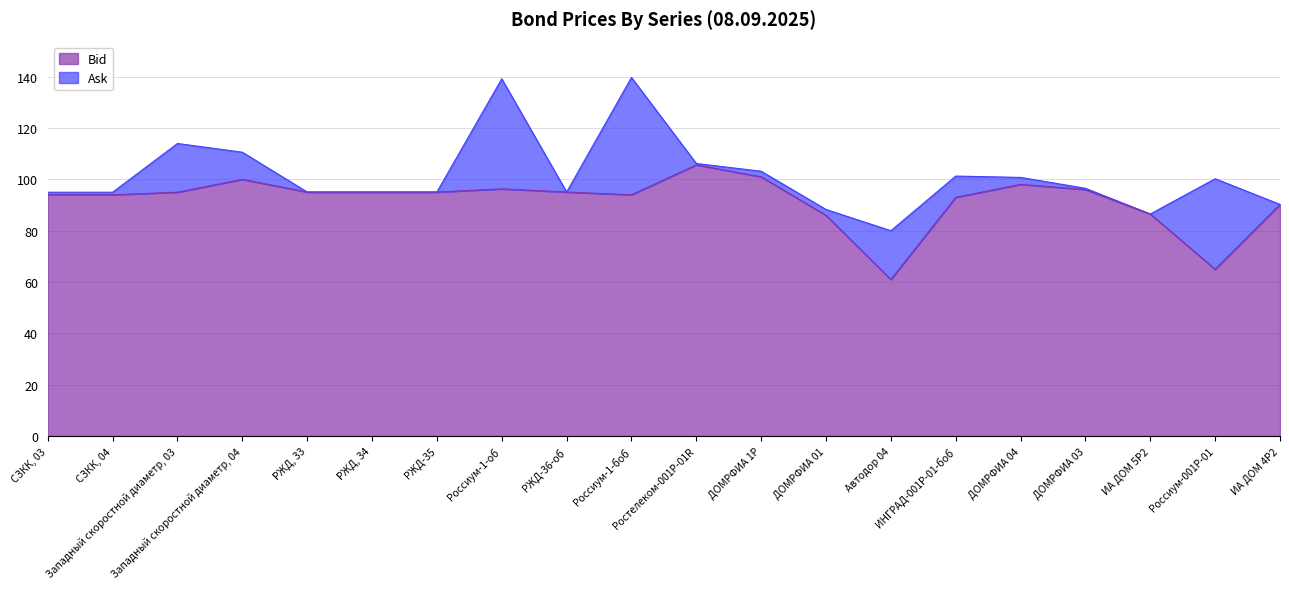

Rank the series by their average value, from highest to lowest.

Ask, Bid